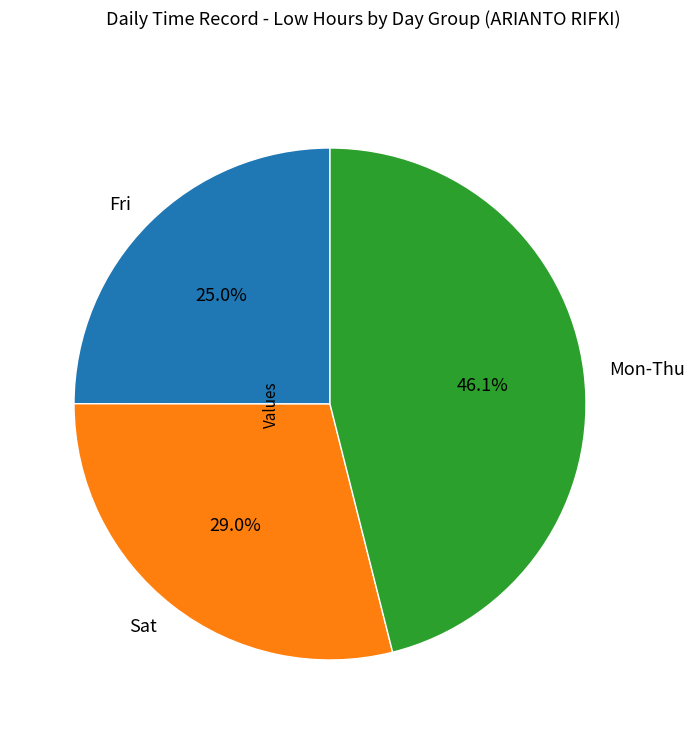

Is Mon-Thu the majority of the pie?

No